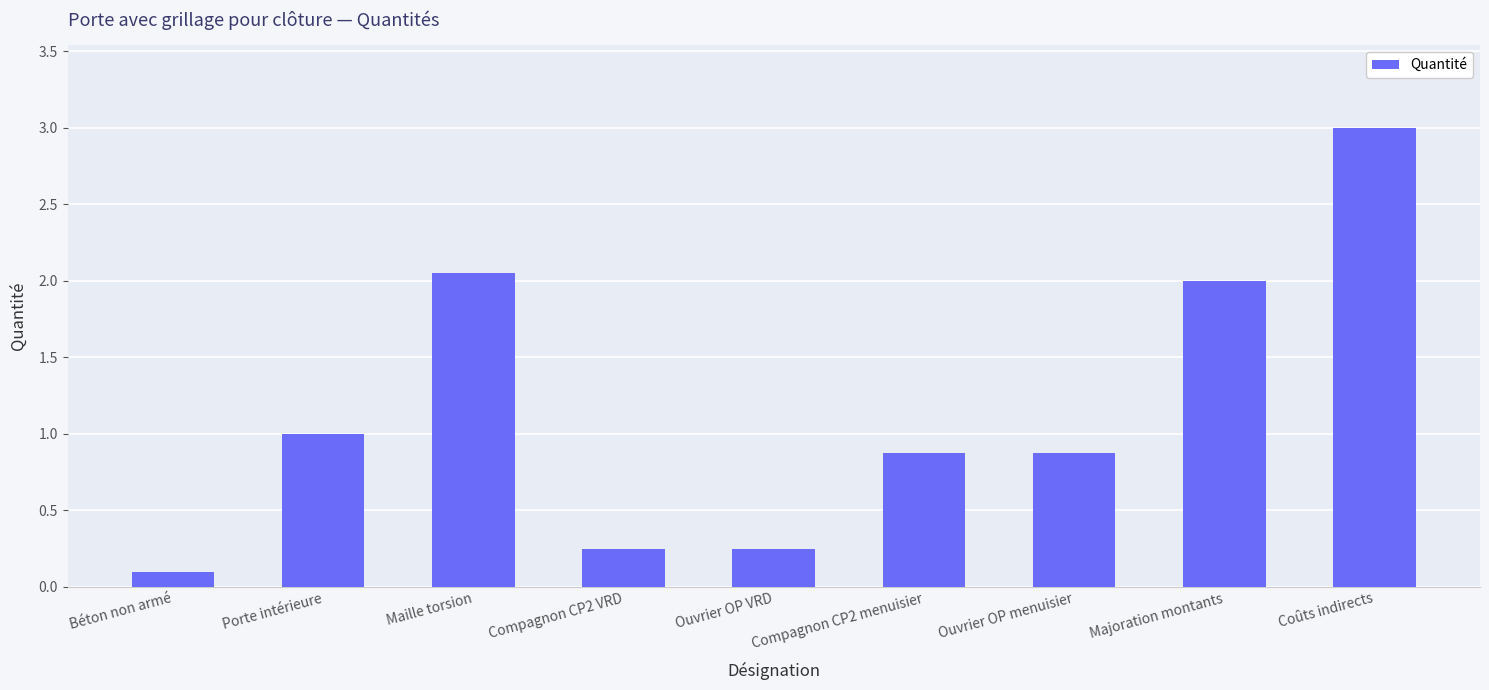

True or false: the data shows 0.4 at Ouvrier OP VRD.

False